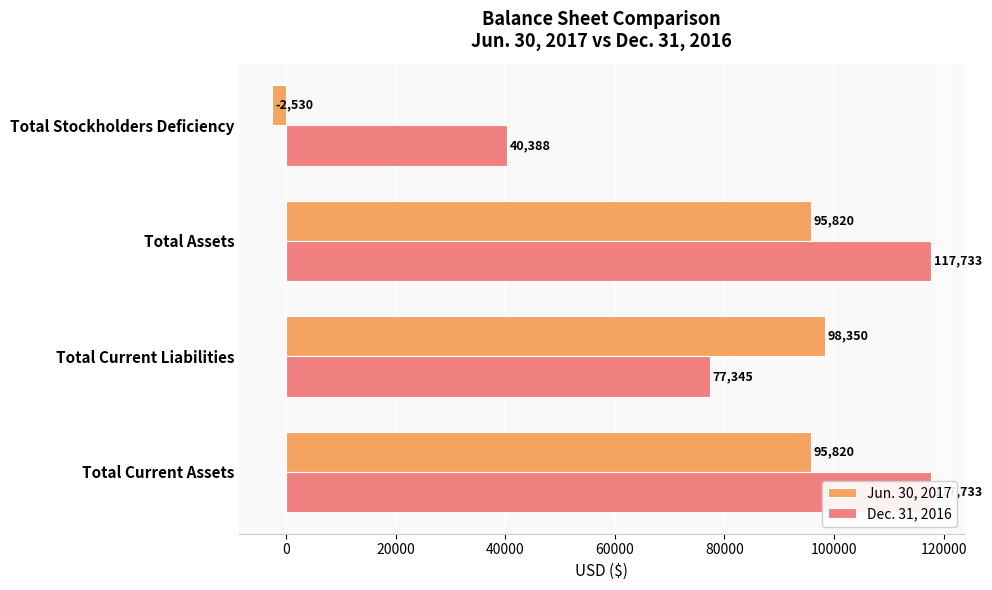

Rank the series by their average value, from highest to lowest.

Dec. 31, 2016, Jun. 30, 2017